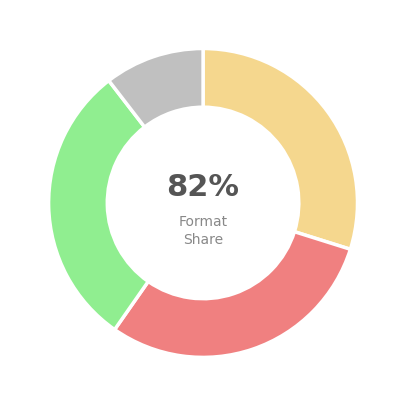

How many slices are in this pie chart?

4